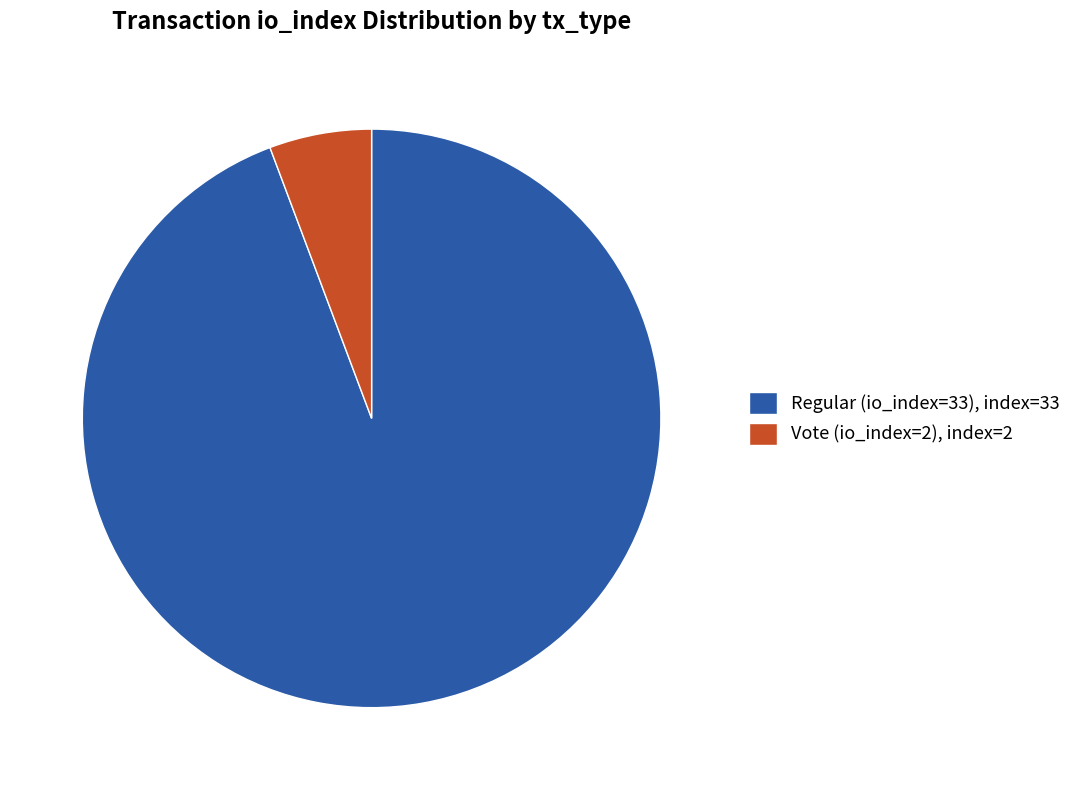

Is Regular (io_index=33) the majority of the pie?

Yes